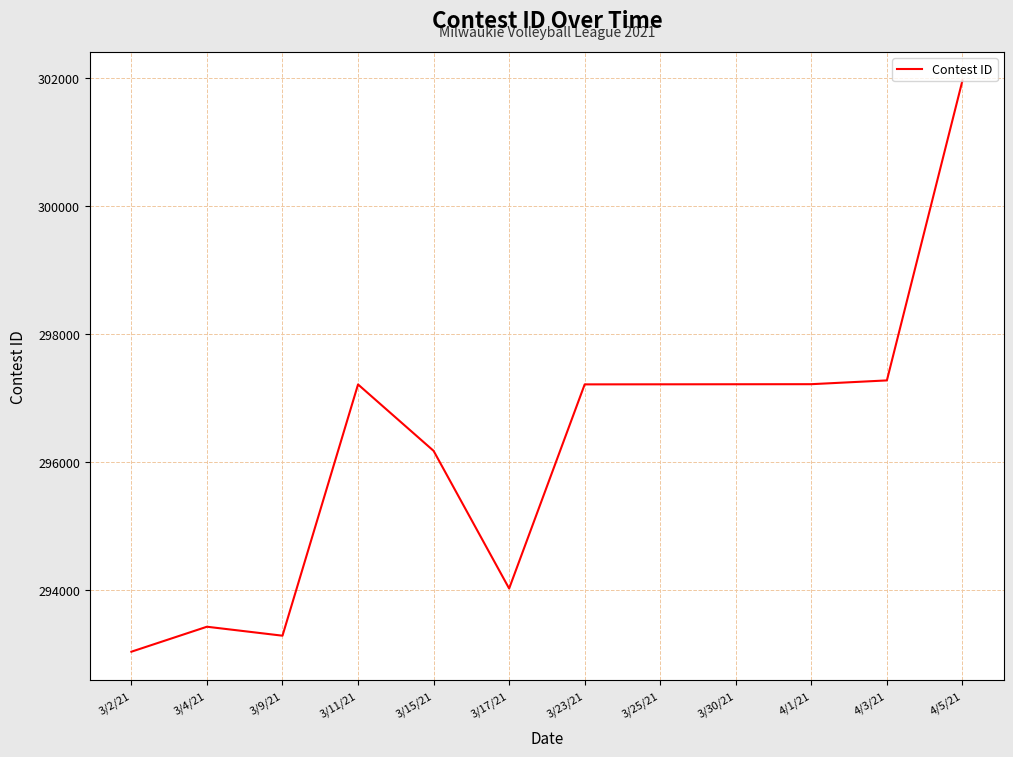

What is the change in value from 3/15/21 to 3/17/21?

-2150